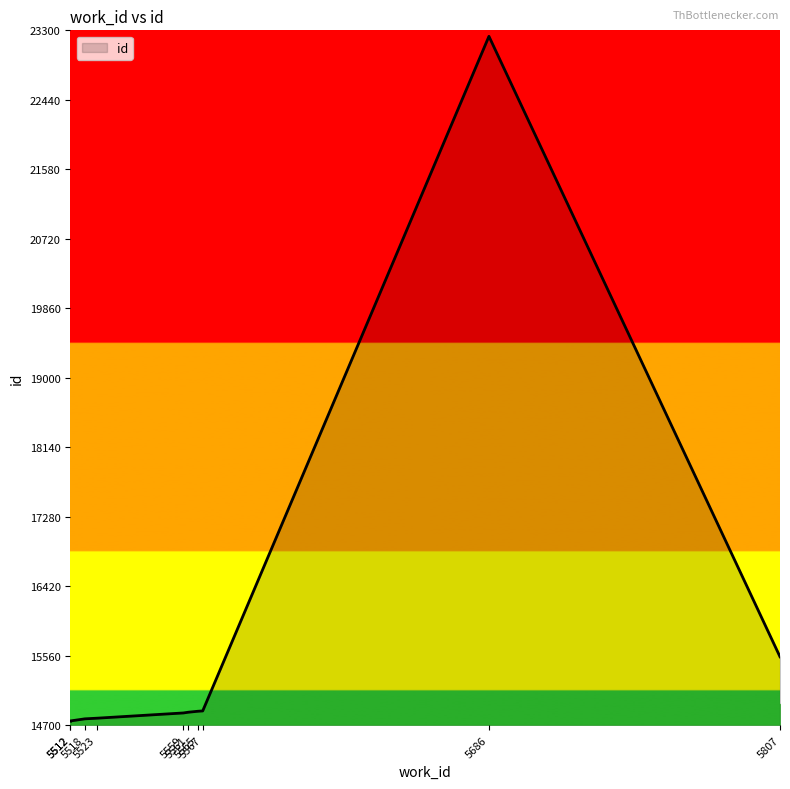

What is the value of the 3rd point from the left?

14778